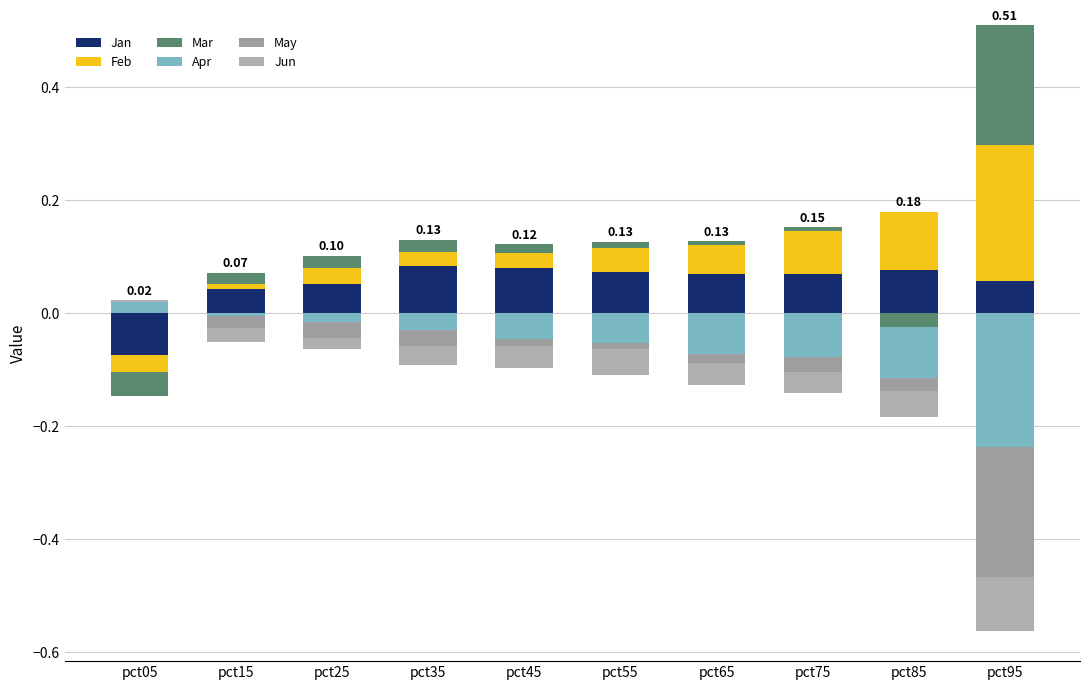

The value of Apr at pct45 is 0.0. True or false?

False